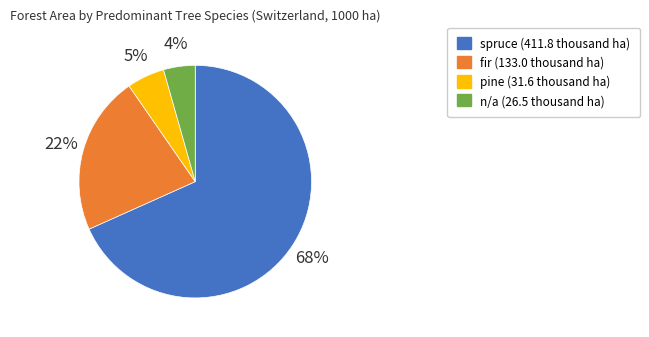

Count the number of slices in the pie.

4